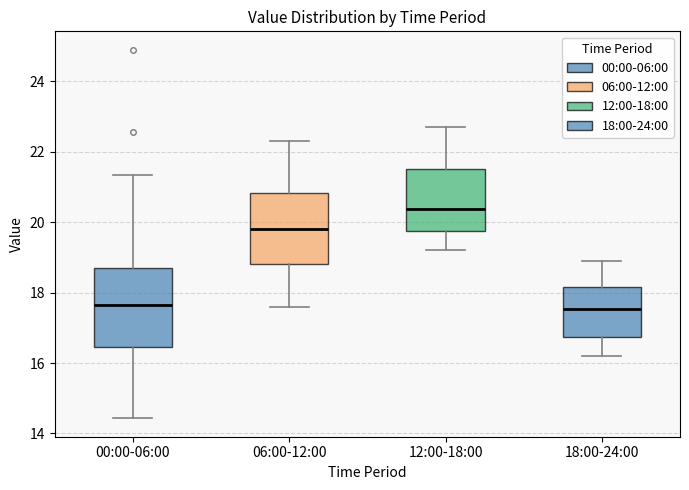

Reading left to right, read every box against the y-axis: the position of its median line, the range the box covers, and the ends of its whiskers. The values are not printed on the chart, so give them approximately, as read against the axis.

00:00-06:00: median 17.6, box 16.4 to 18.8, whiskers 14.4 to 21.4
06:00-12:00: median 19.8, box 18.8 to 20.8, whiskers 17.6 to 22.4
12:00-18:00: median 20.4, box 19.8 to 21.6, whiskers 19.2 to 22.8
18:00-24:00: median 17.6, box 16.8 to 18.2, whiskers 16.2 to 19.0